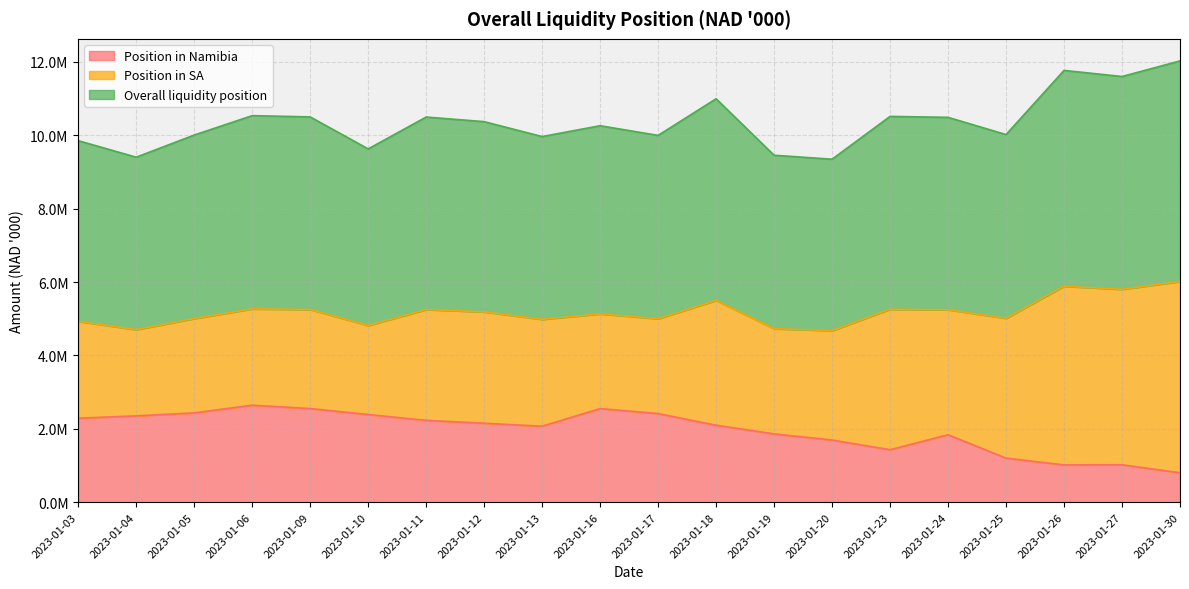

What is the difference between the Overall liquidity position values at 2023-01-30 and 2023-01-03?

1086974.2